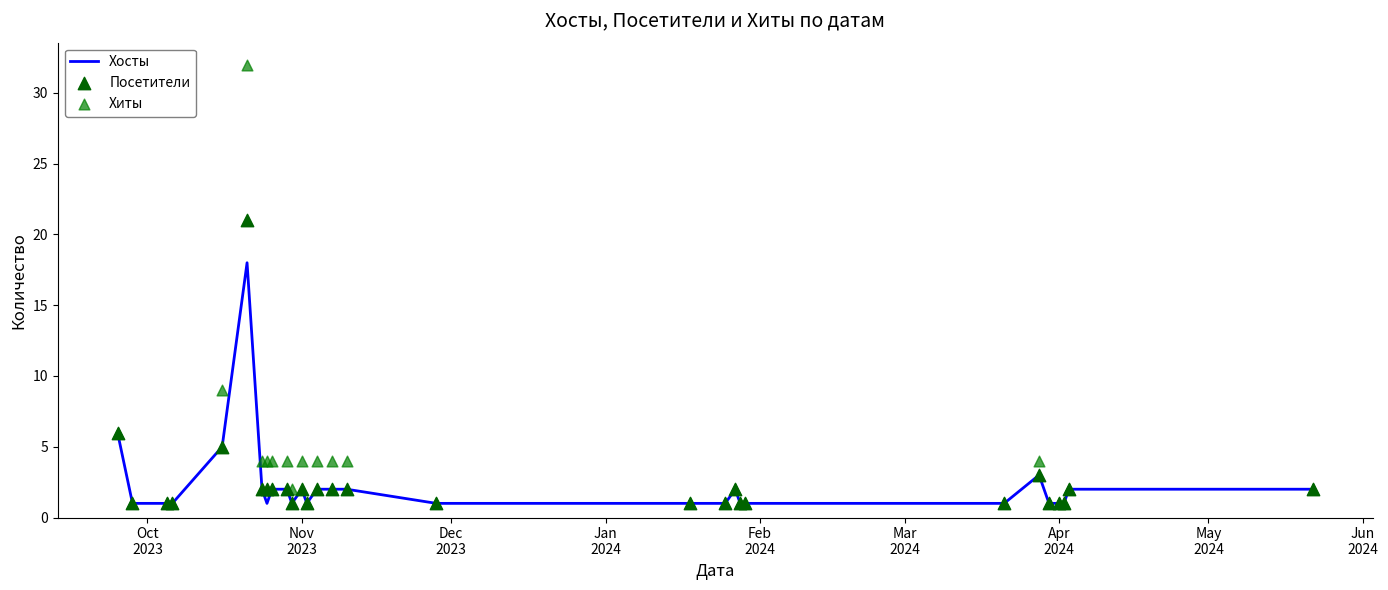

Which series has the largest total across all categories?

Хиты